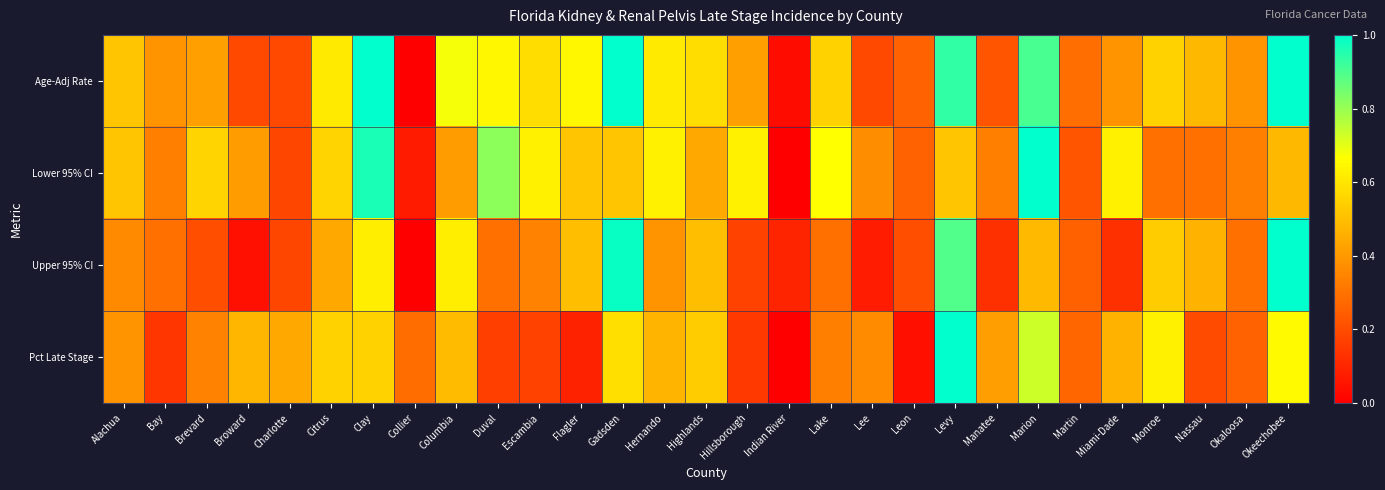

Which series has the largest range (max minus min)?

Age-Adj Rate